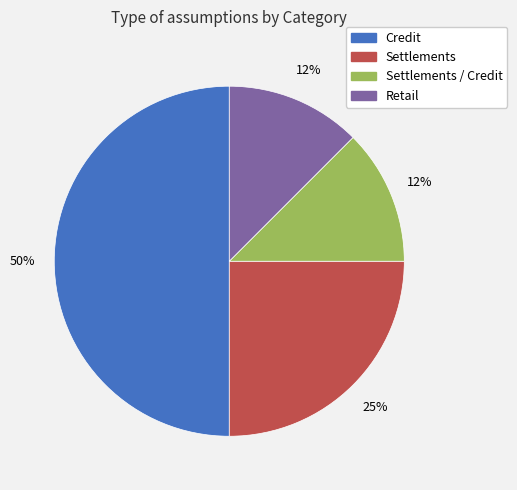

To the nearest percent, what is the average slice percentage?

25%